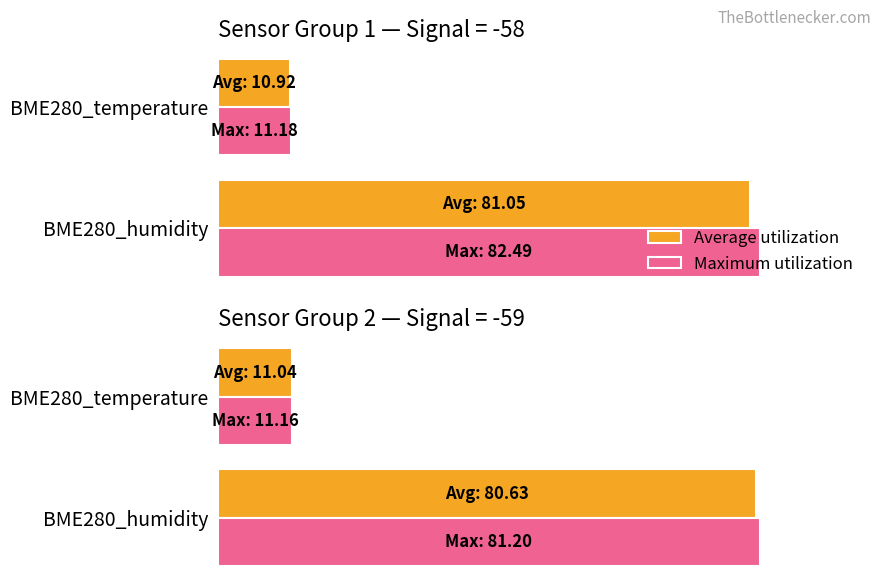

What is the sum of the Average utilization values at BME280_temperature and BME280_humidity?

91.7